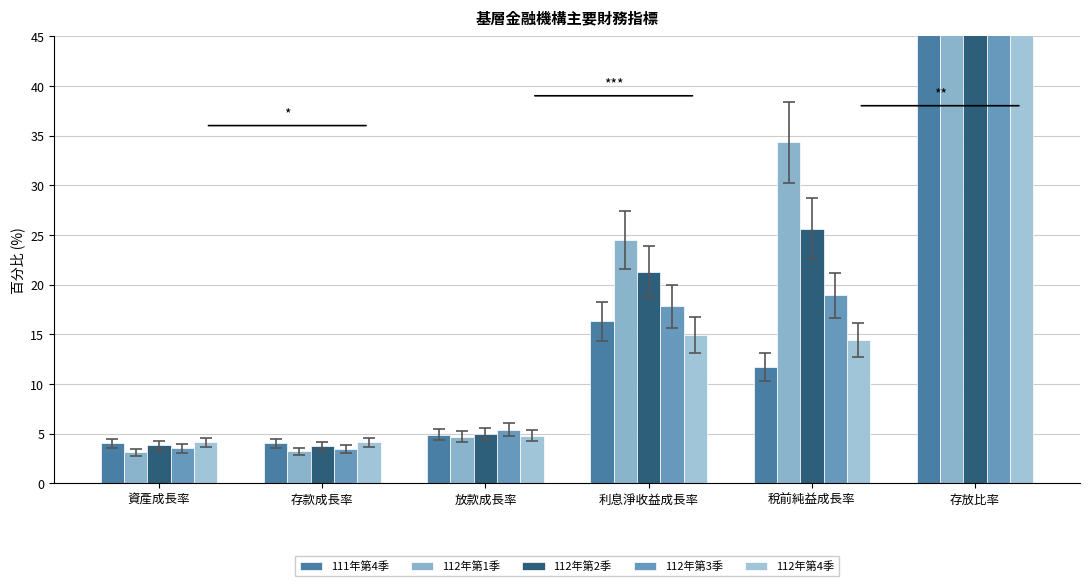

Which series has the widest spread of values?

112年第3季